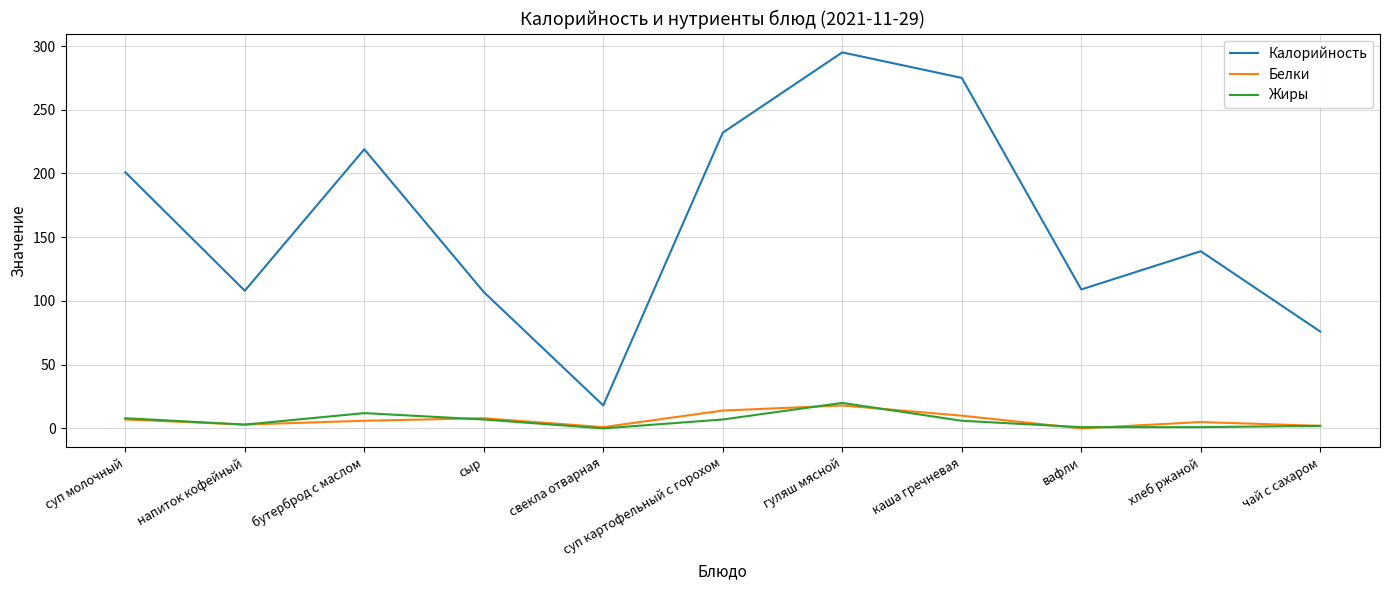

The value of Калорийность at суп картофельный с горохом is 76. True or false?

False